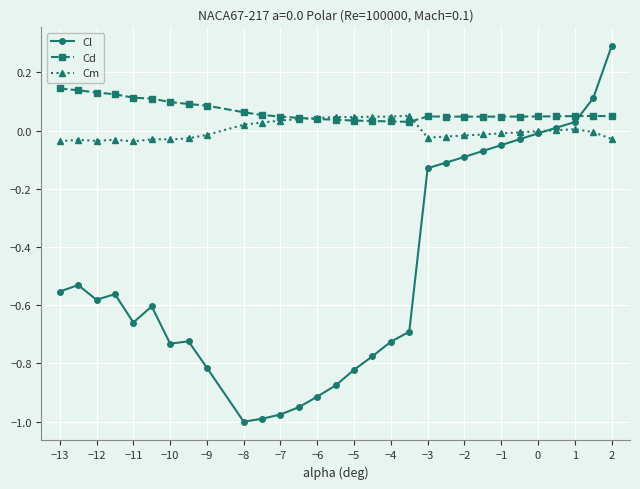

Which series has the largest total across all categories?

Cd